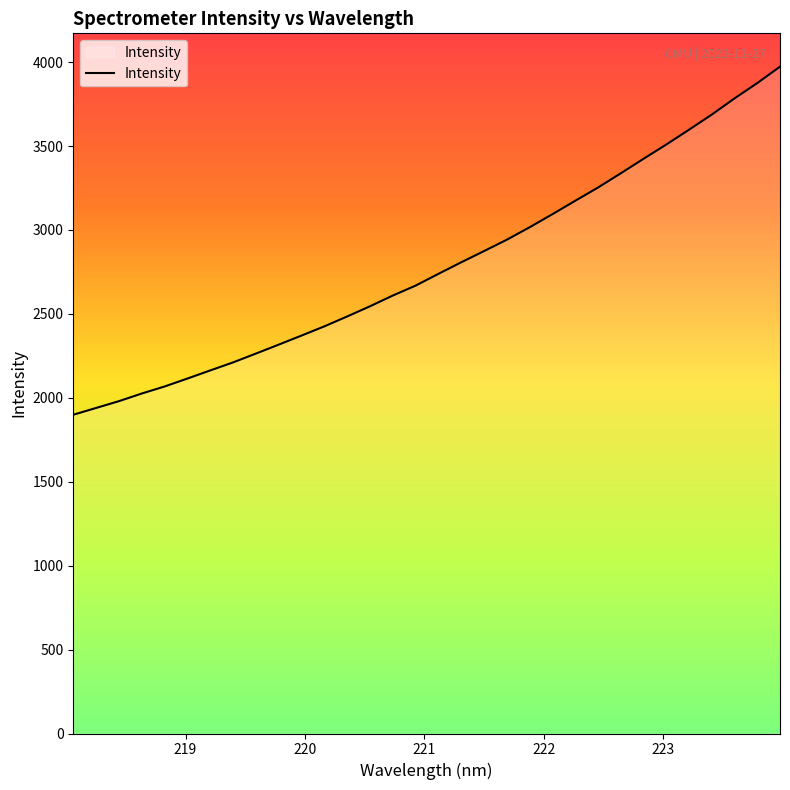

What is the minimum value shown in the chart?

1899.2